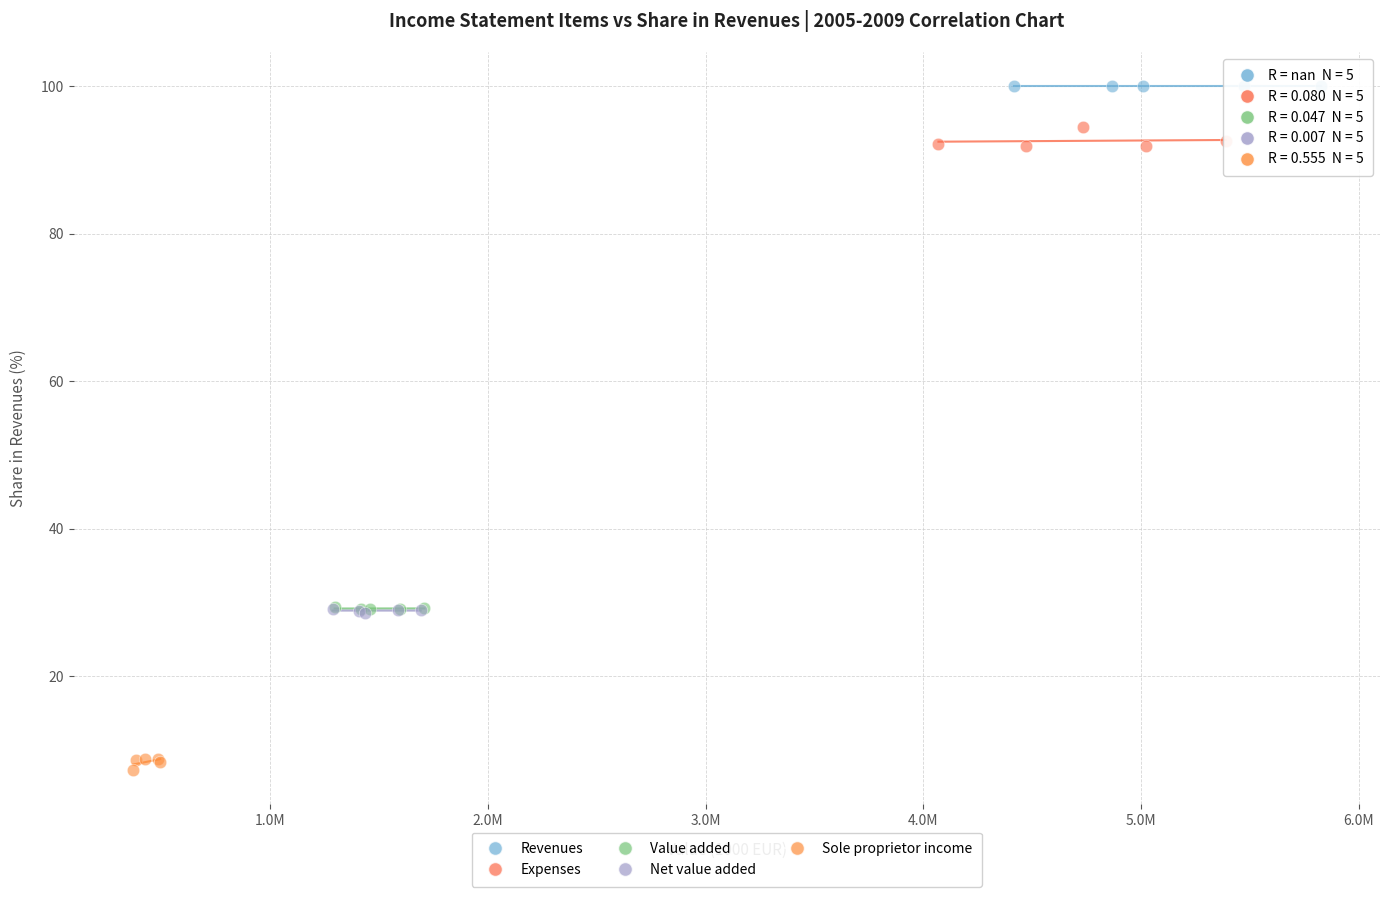

Which series contains the highest Y value?

Revenues